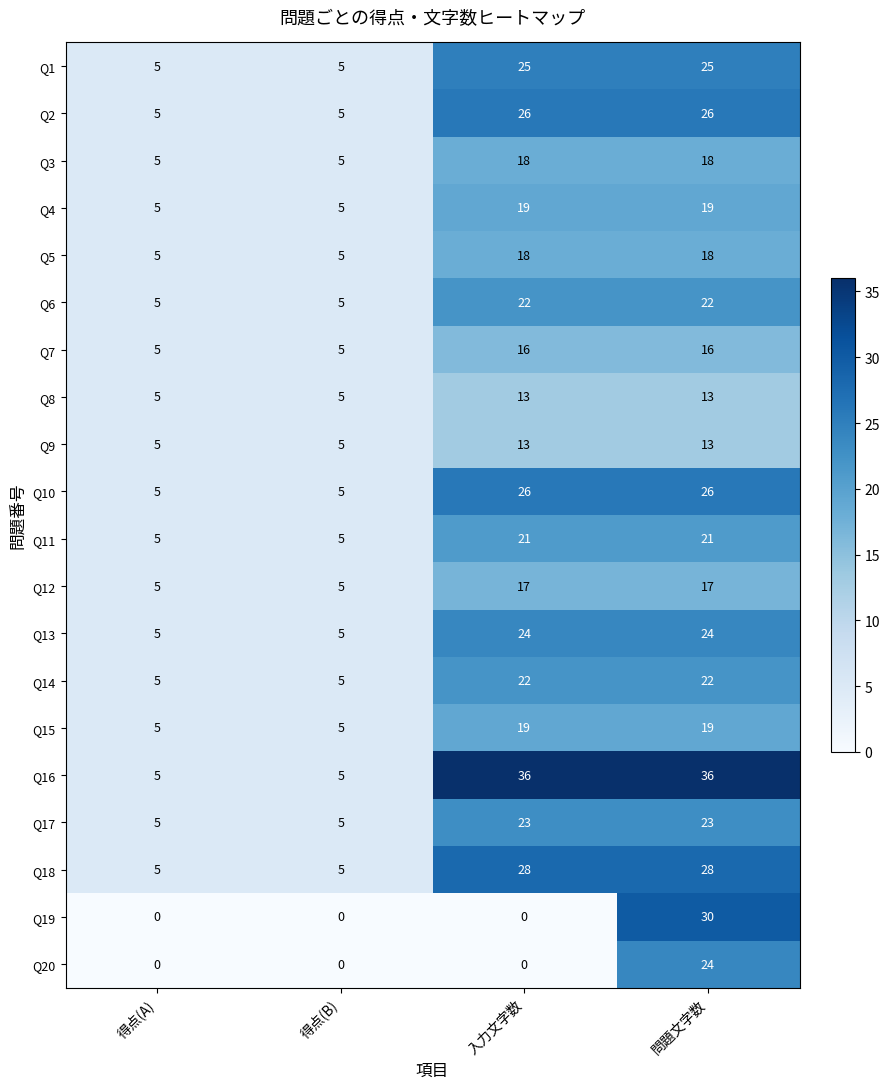

What is the difference between the highest and lowest values at 得点(B)?

5